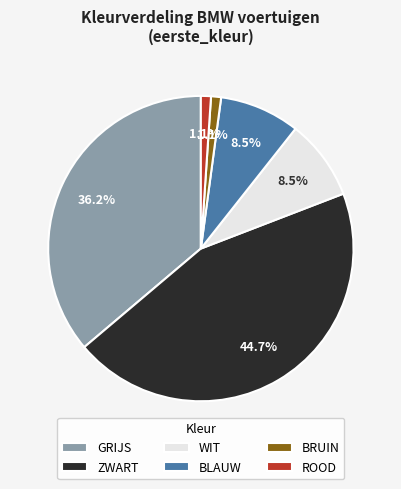

Combined, do GRIJS and BRUIN account for over 50%?

No